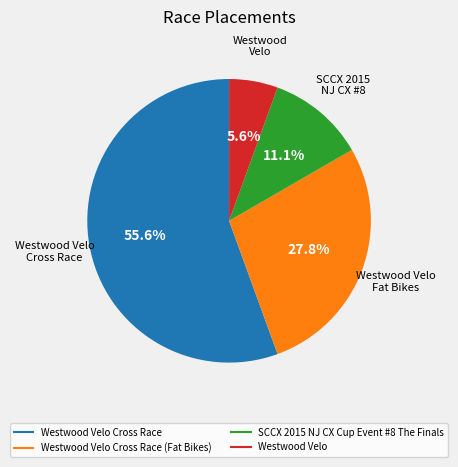

Does any single category account for the majority?

Yes